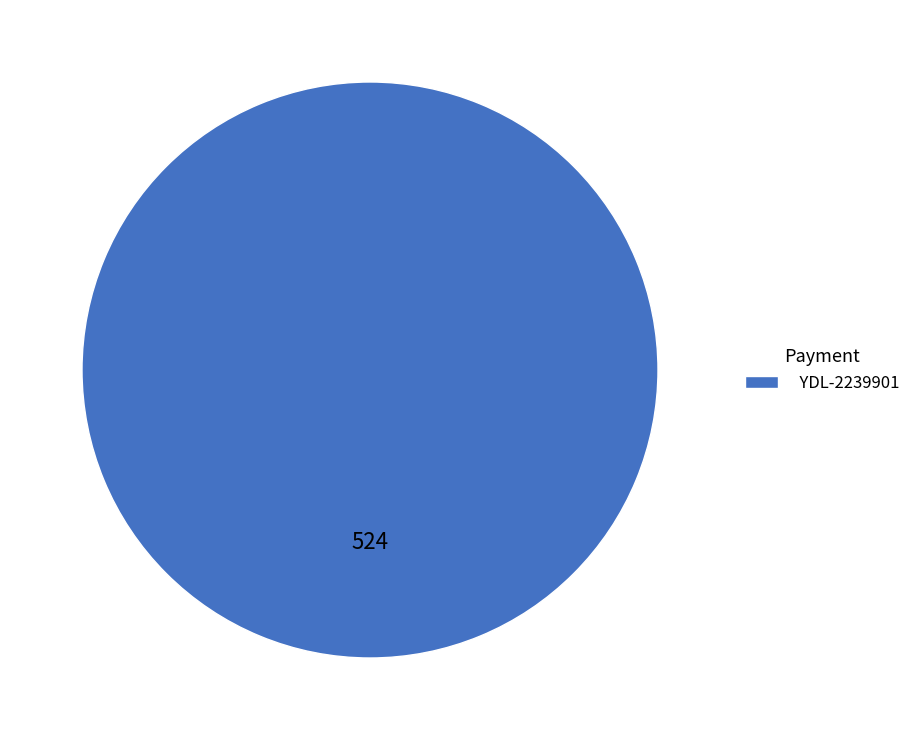

How many slices are in this pie chart?

1